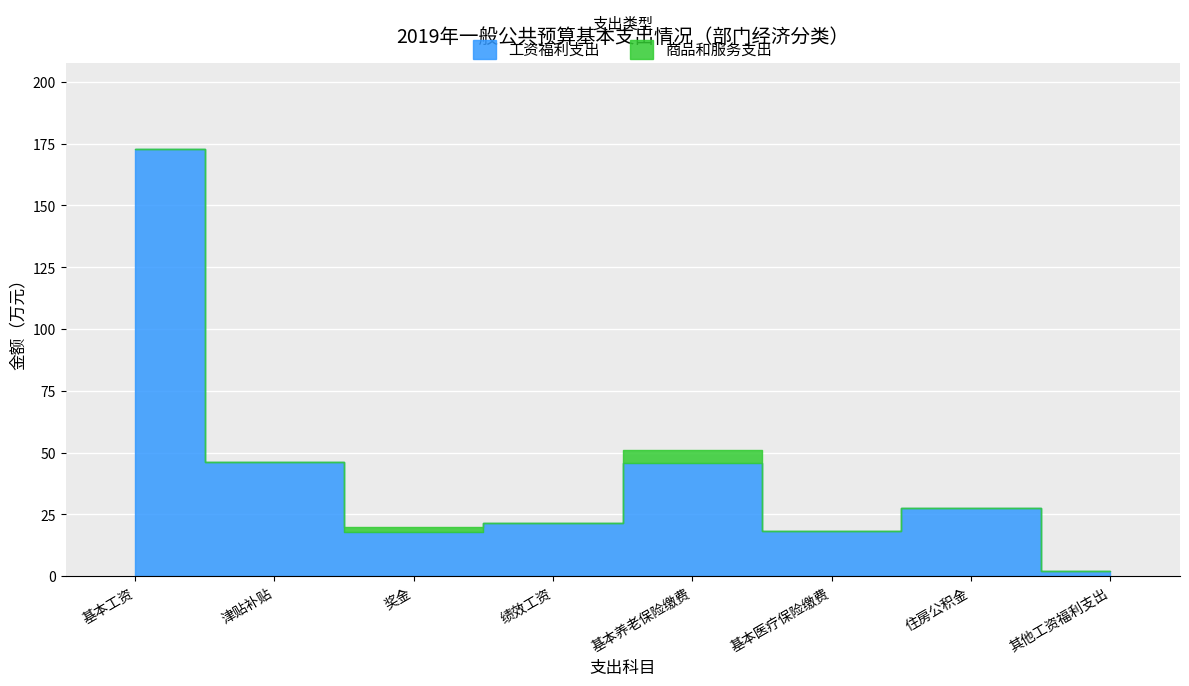

Where is the first local minimum for 工资福利支出?

奖金